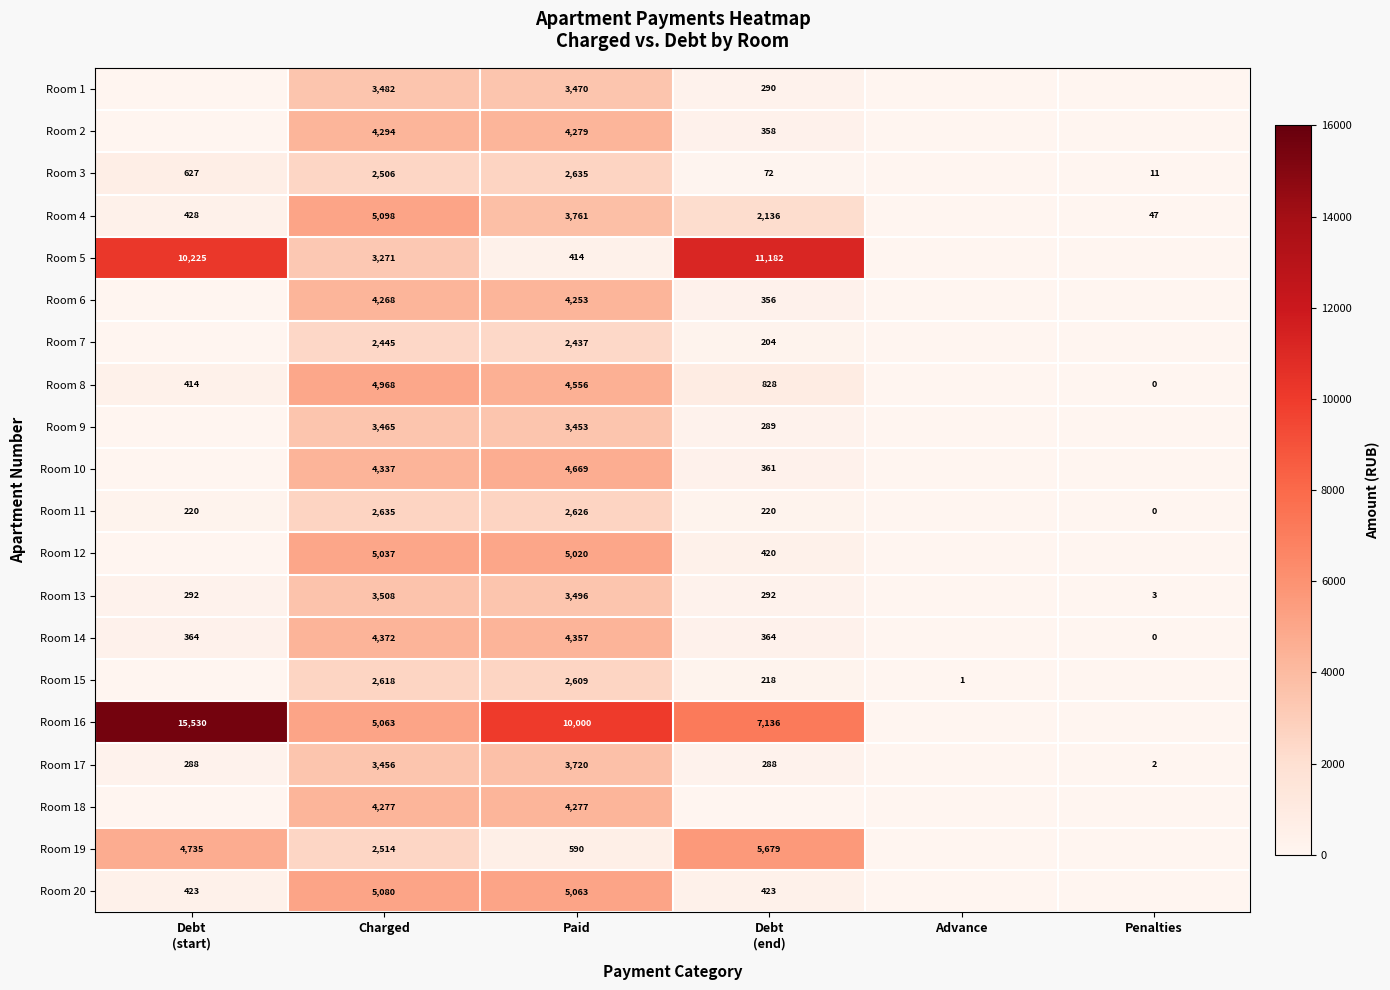

The Room 18 series shows 1778 at Charged. True or false?

False